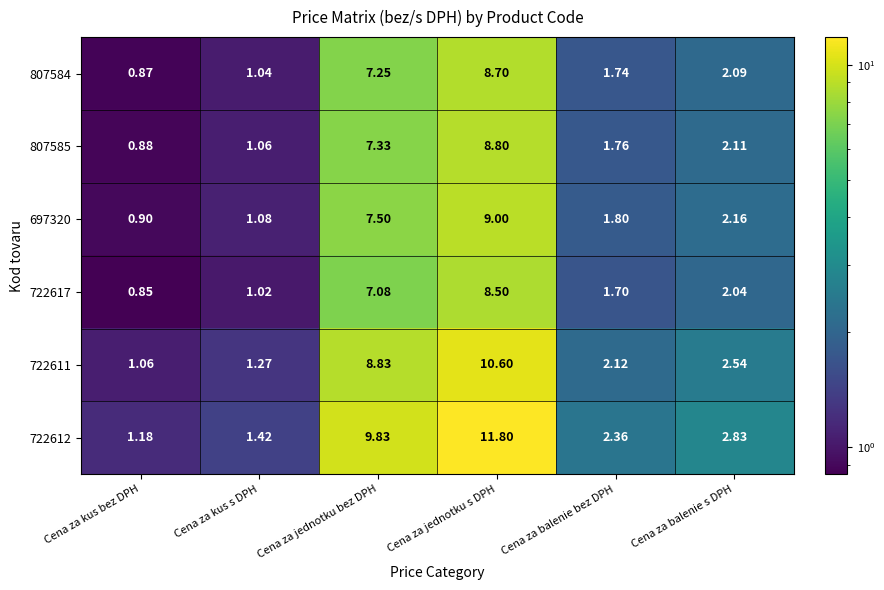

At which label is 697320 closest to 4?

Cena za balenie s DPH